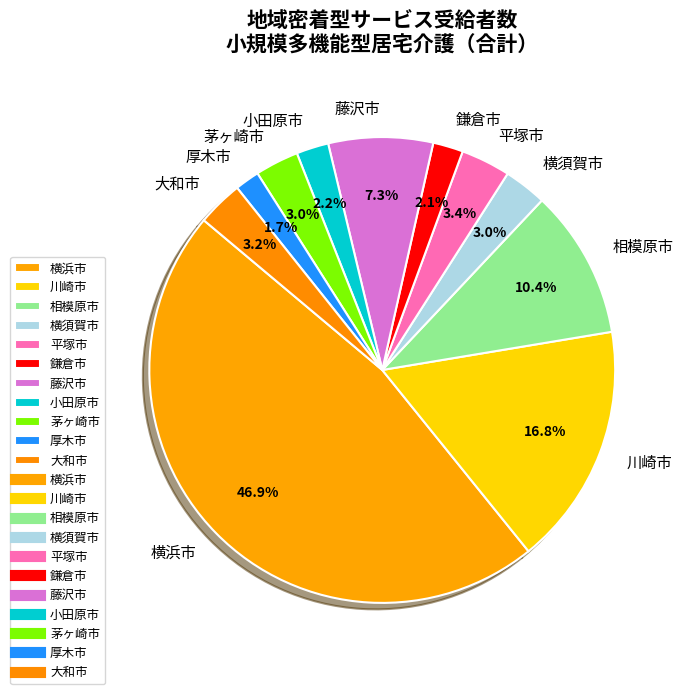

What is the ratio of the value at 藤沢市 to the value at 鎌倉市?

3.5